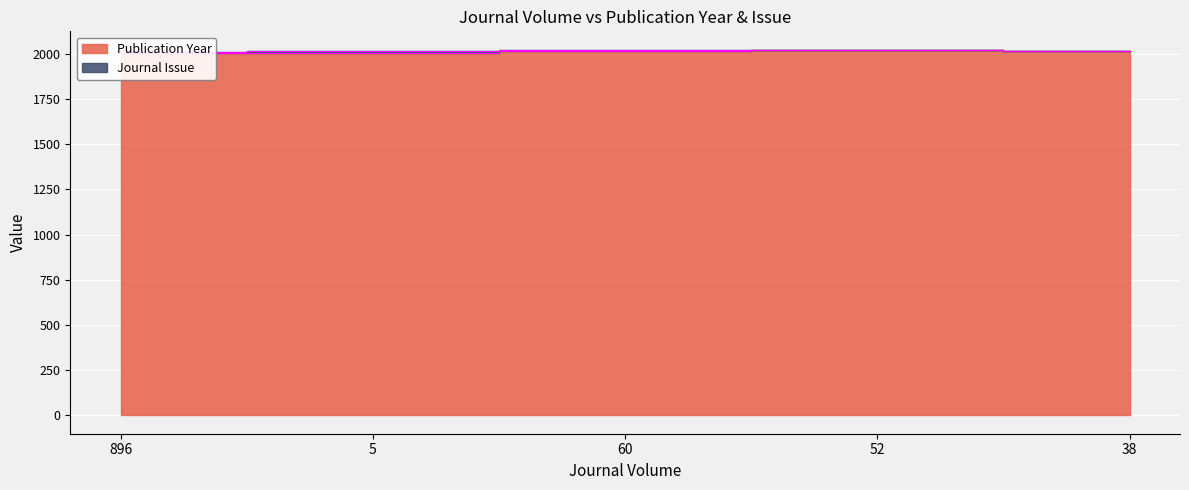

Is it true that the value at 60 is 2016?

True